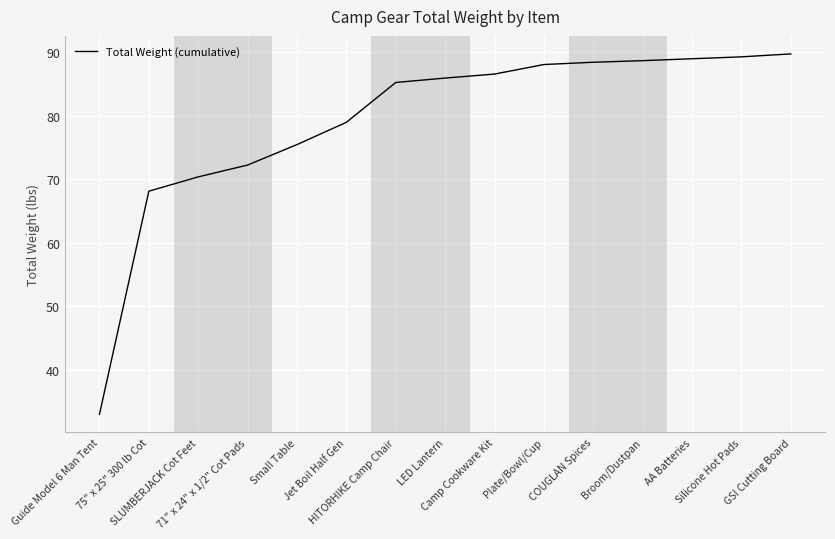

What is the minimum value shown in the chart?

33.0